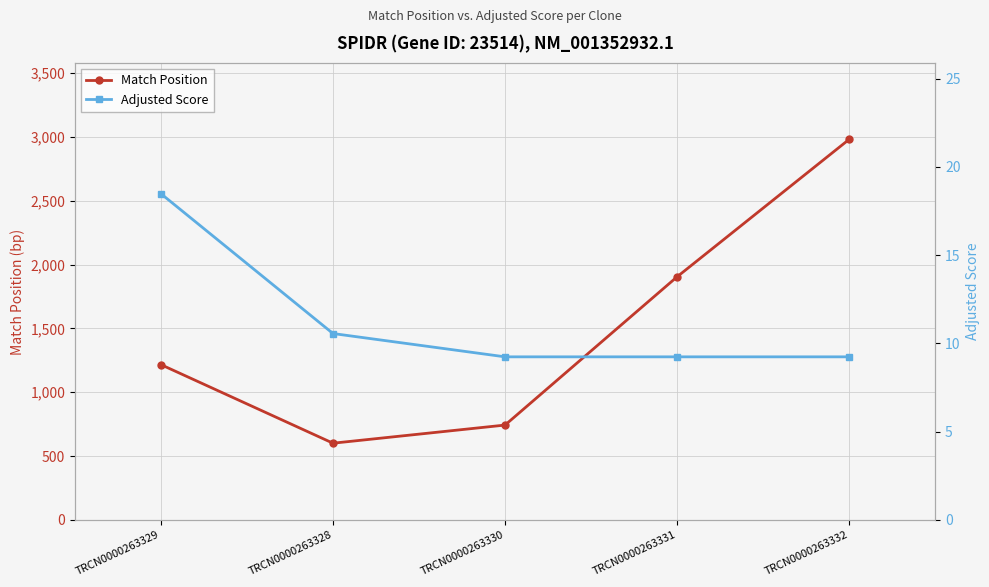

Where is Adjusted Score nearest to the value 13?

TRCN0000263328